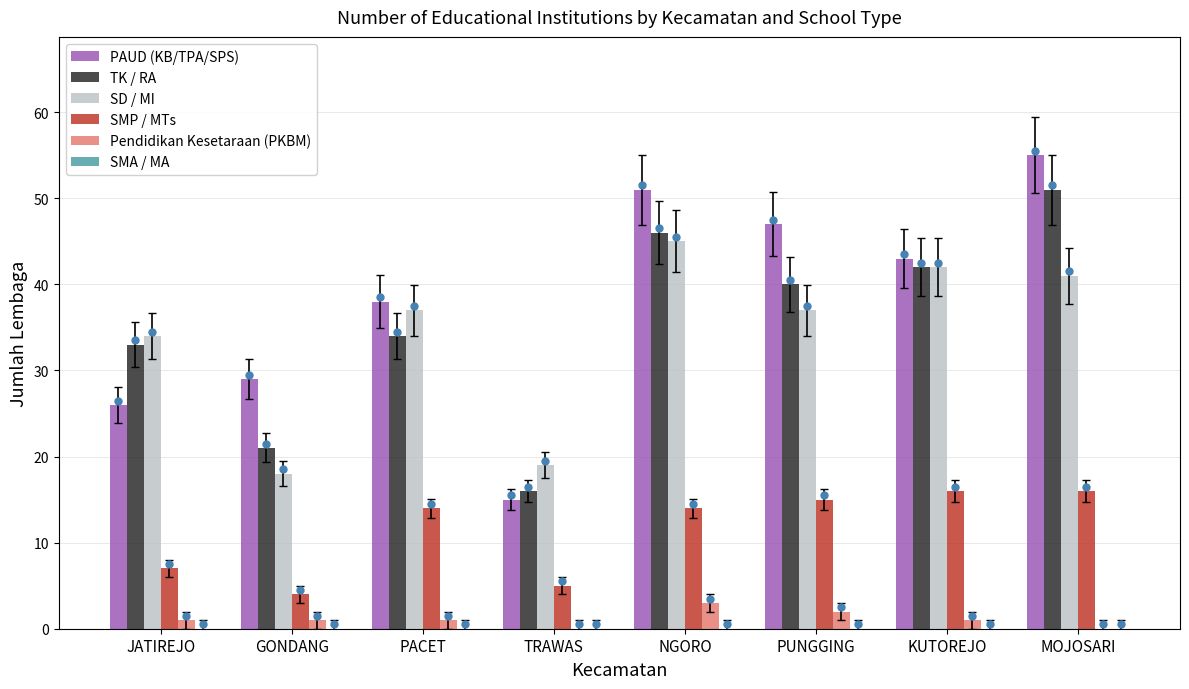

Is the value of PAUD (KB/TPA/SPS) at PACET greater than the value of SMP / MTs at KUTOREJO?

Yes